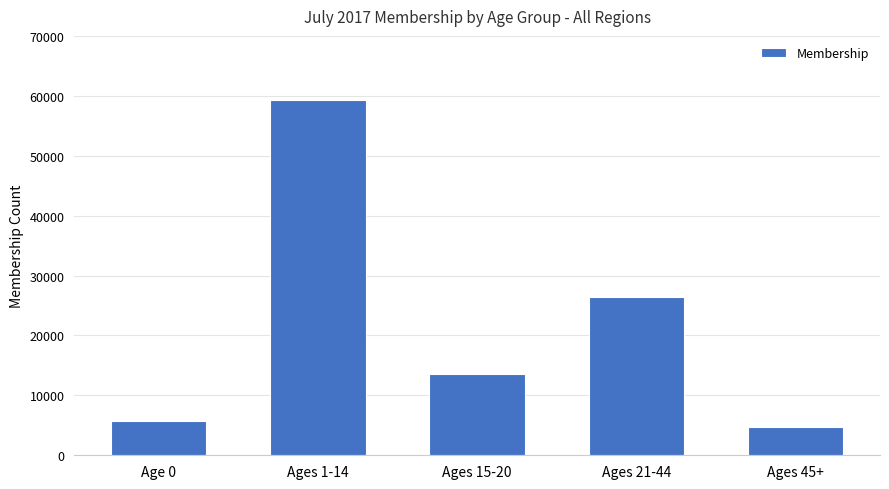

Rank the categories by value from highest to lowest.

Ages 1-14, Ages 21-44, Ages 15-20, Age 0, Ages 45+